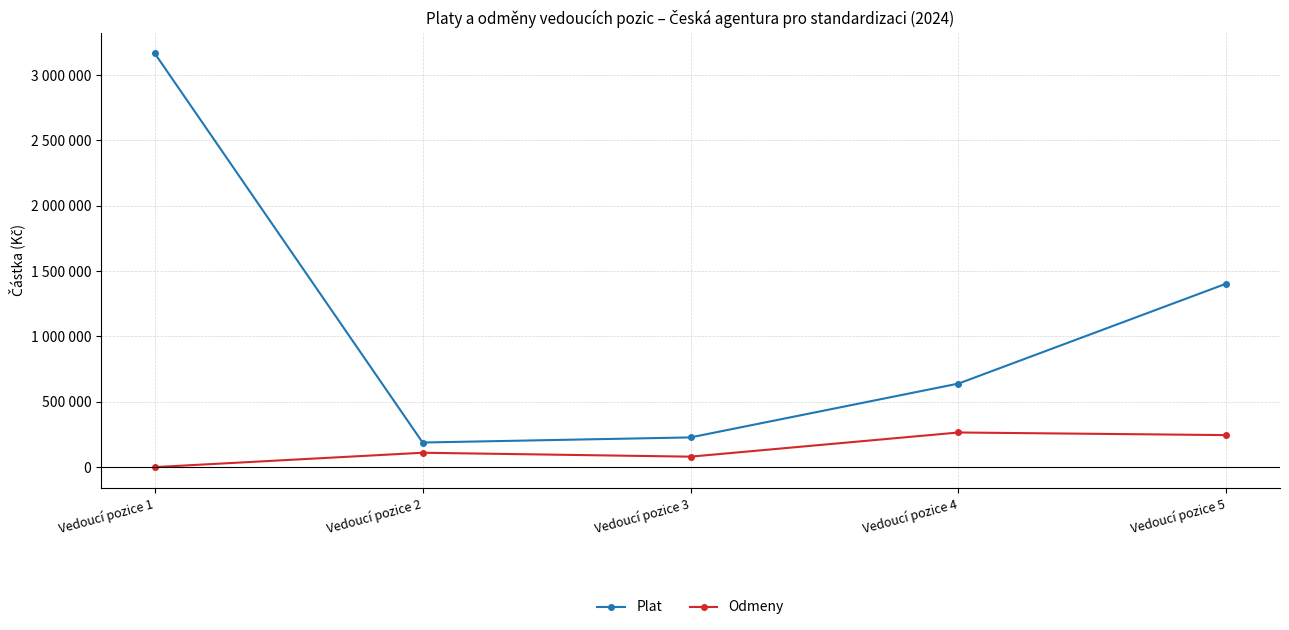

Is it true that Plat equals 639442 at Vedoucí pozice 4?

True